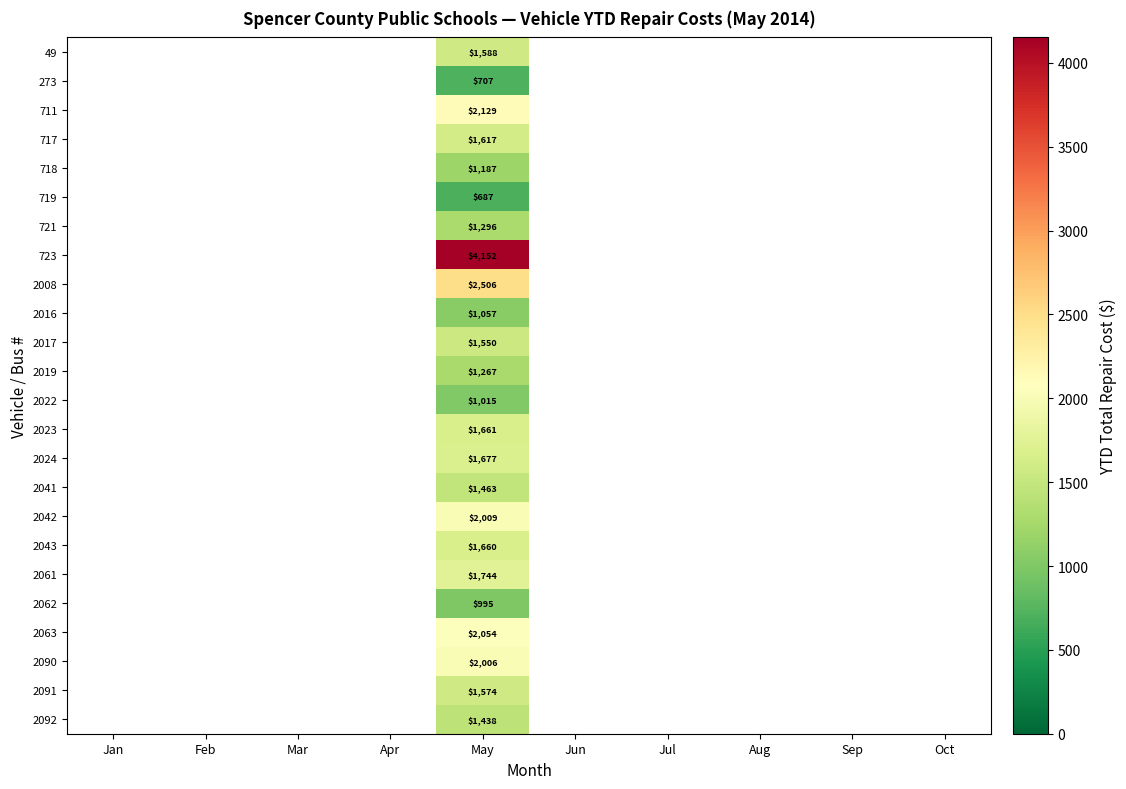

At which category is the sum across all series the highest?

May